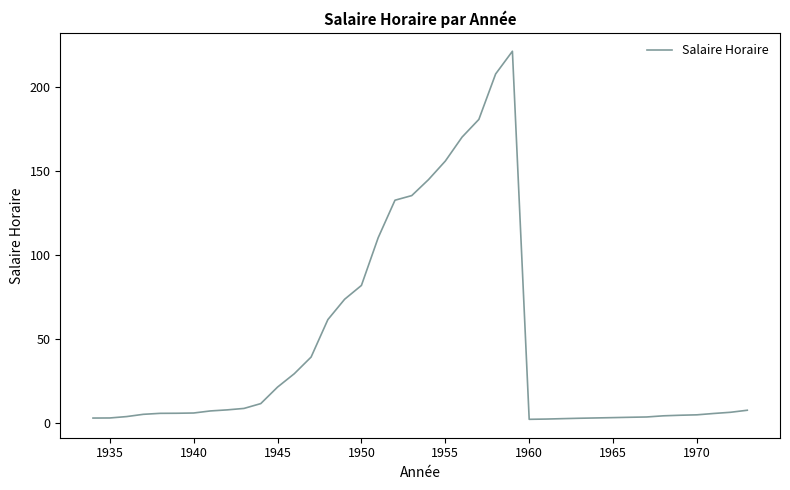

What is the greatest value displayed?

221.0